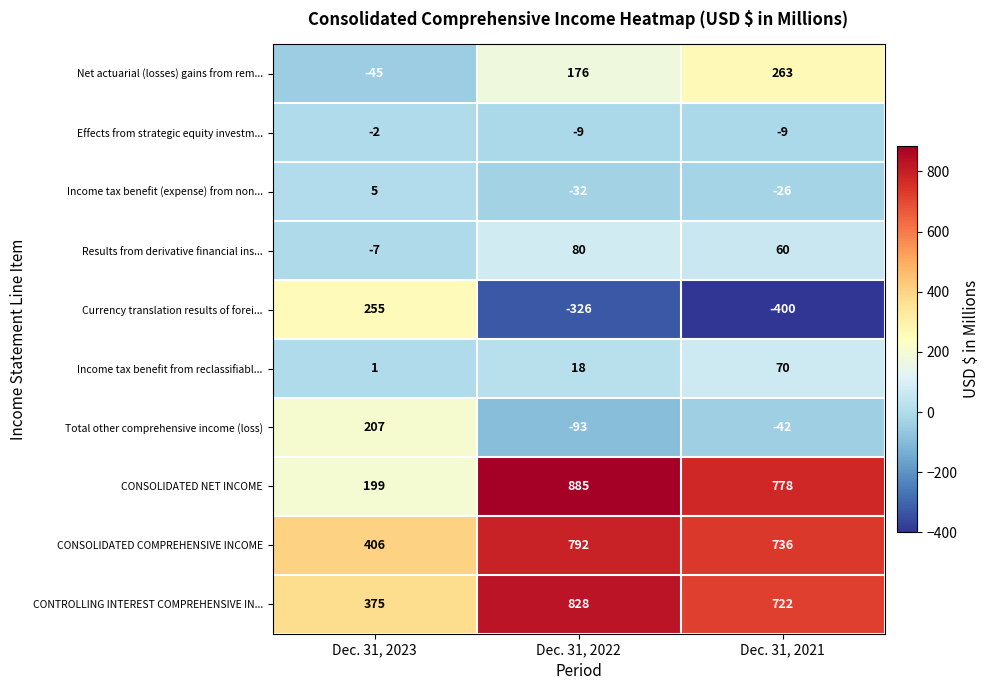

What is the average value of the CONSOLIDATED COMPREHENSIVE INCOME series?

645